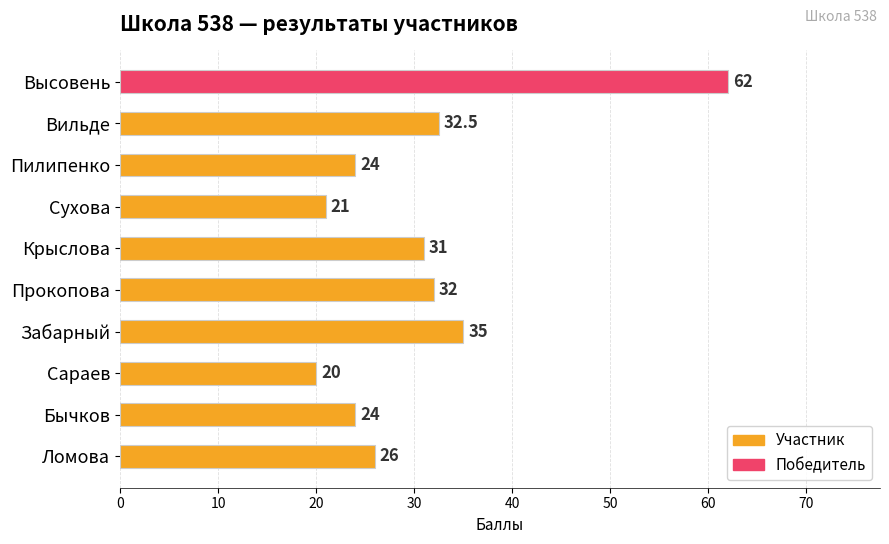

What value does the data have at Сухова?

21.0